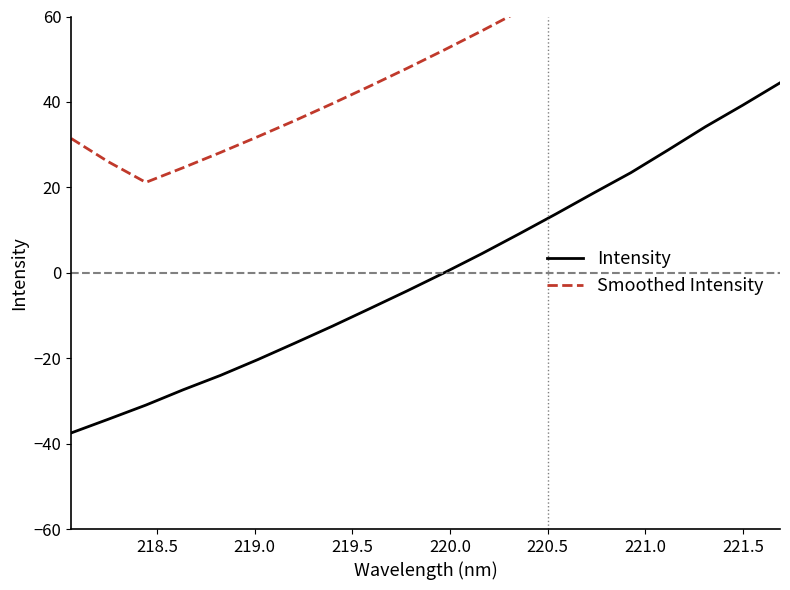

What is the lowest value of the Intensity series?

-37.5